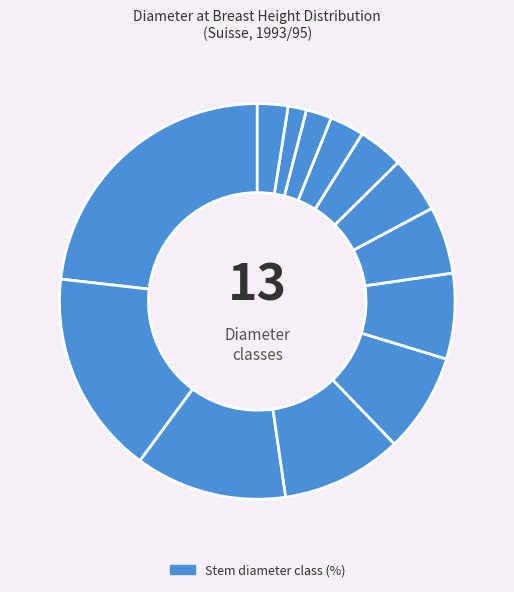

How many slices are in this pie chart?

13